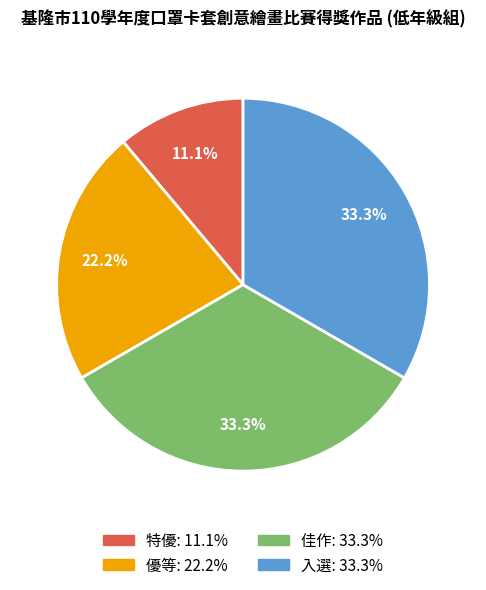

Which has a higher value, 特優 or 佳作?

佳作